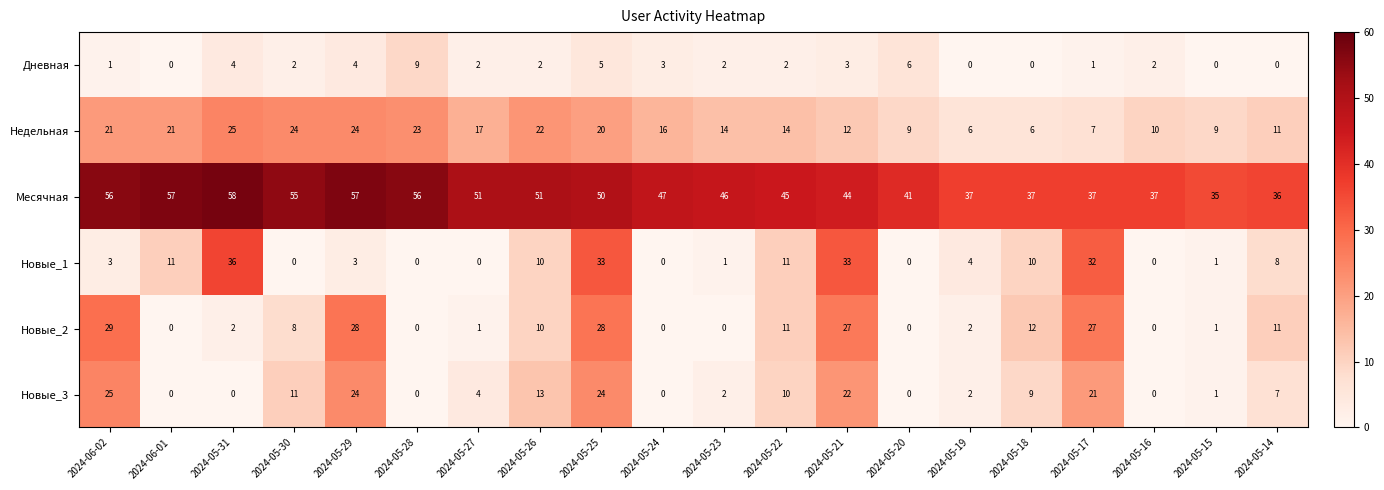

Which category has the highest value across all series?

2024-05-31